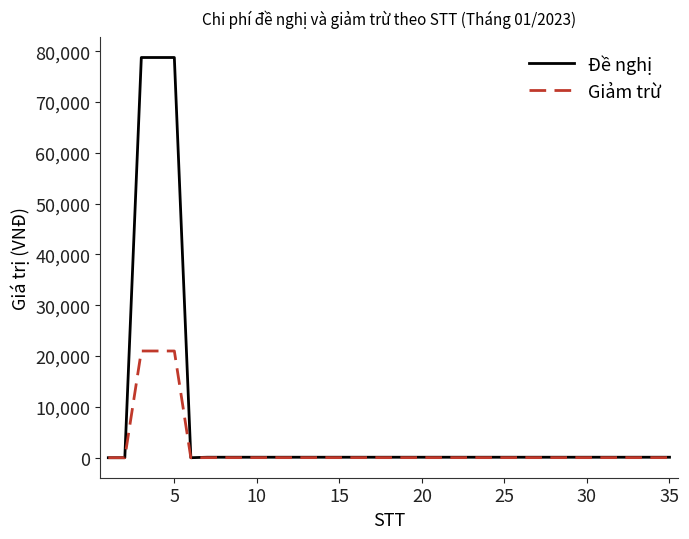

How many values in the Đề nghị series are below 95?

3